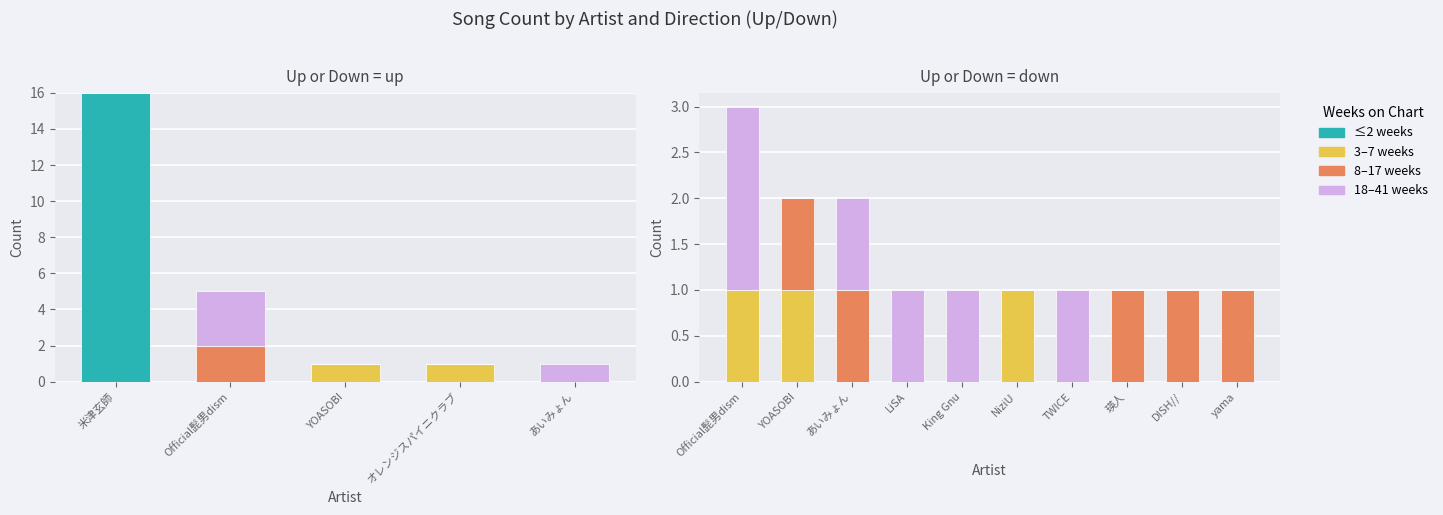

What position from the left is LiSA?

4